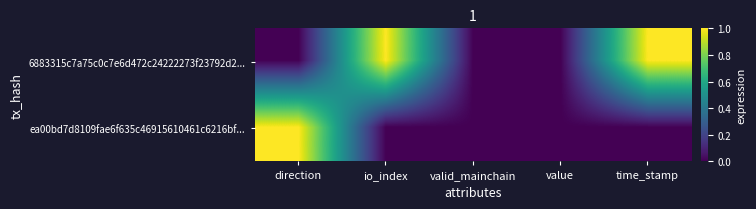

At which category does the chart reach its peak across all series?

io_index